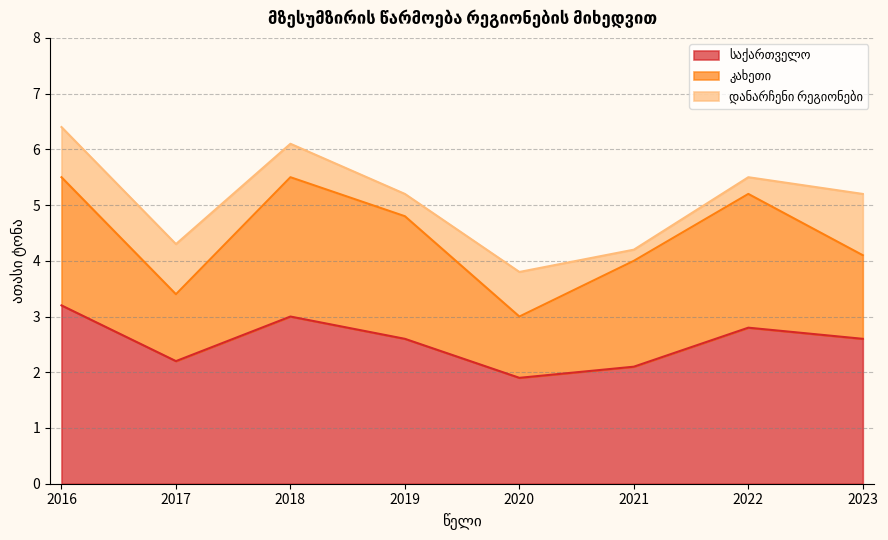

At which category is the sum across all series the highest?

2016